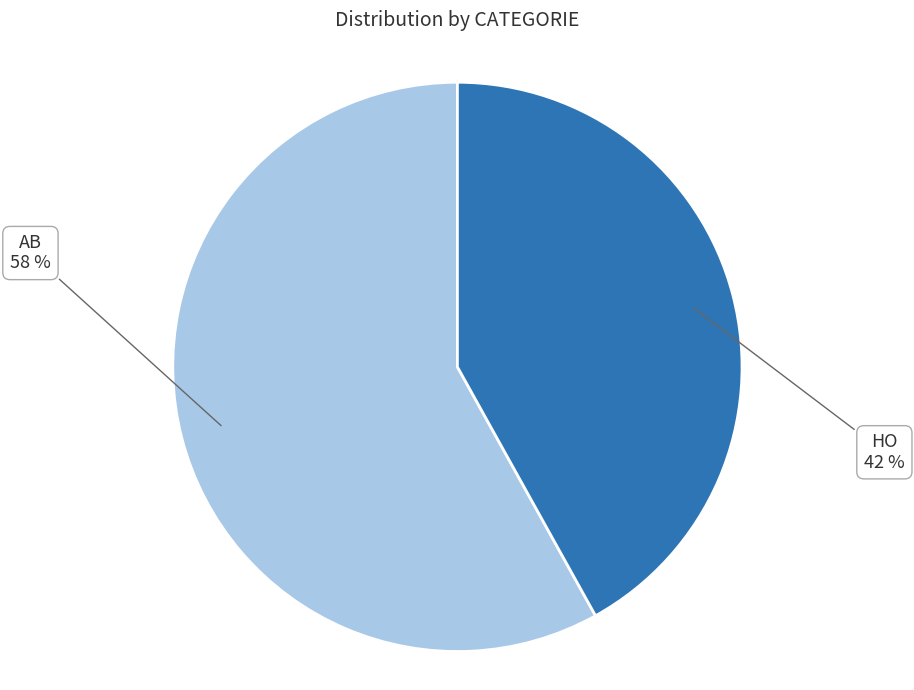

Does any single category account for the majority?

Yes